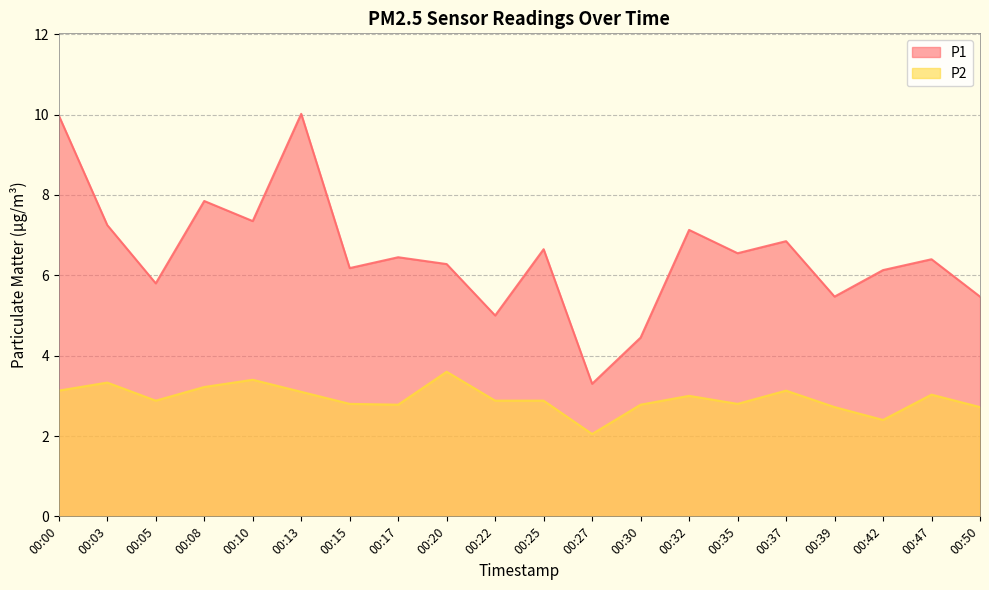

True or false: P2 has a value of 3.3 at 00:03.

True